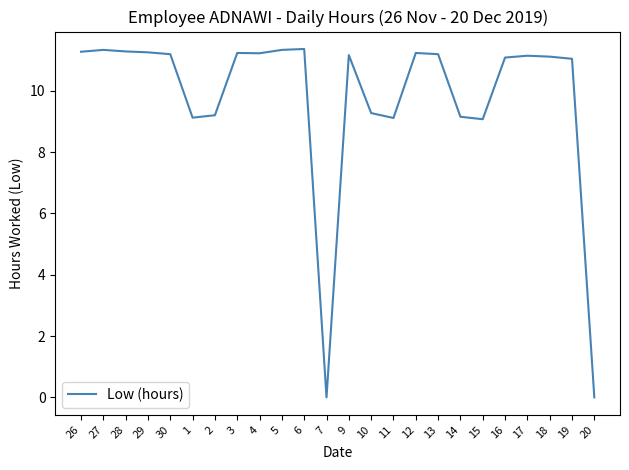

True or false: there are more than 1 points higher than both neighbors.

True